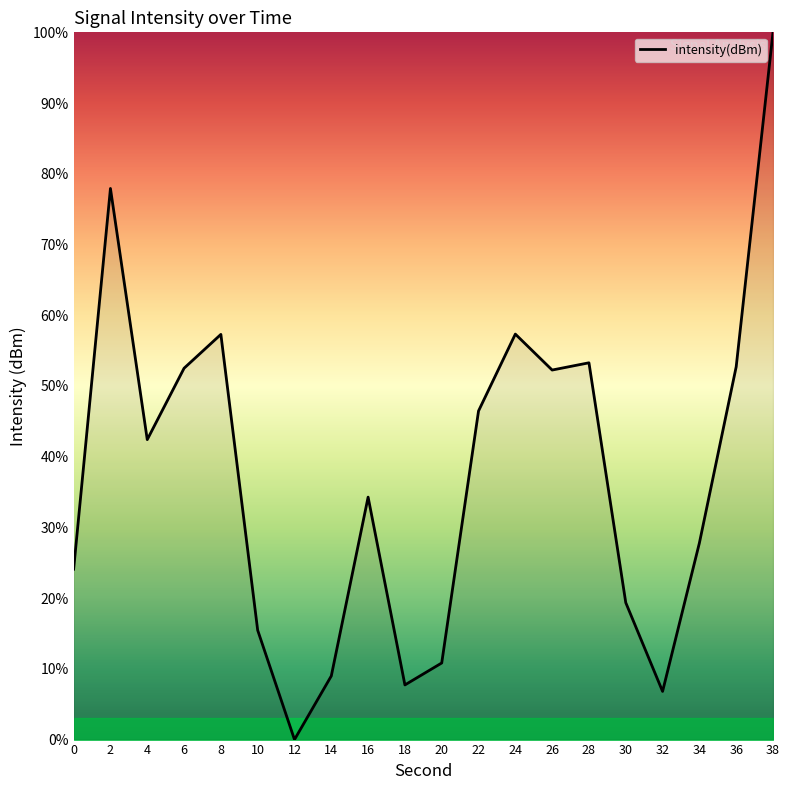

Where is the first local minimum?

4